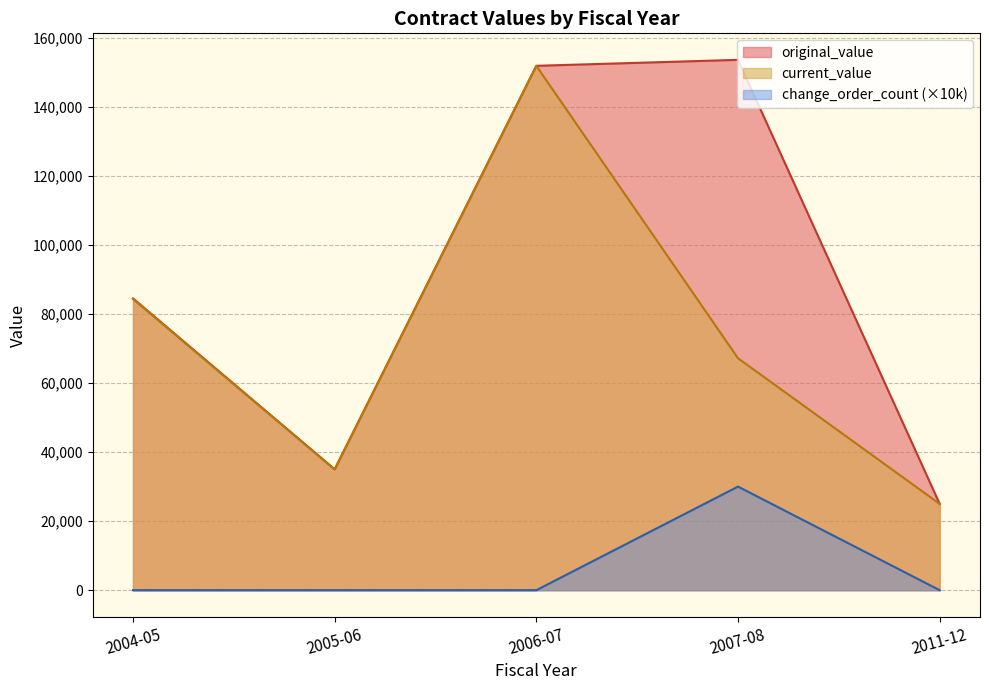

Is the value of original_value at 2011-12 greater than the value of change_order_count (×10k) at 2007-08?

No